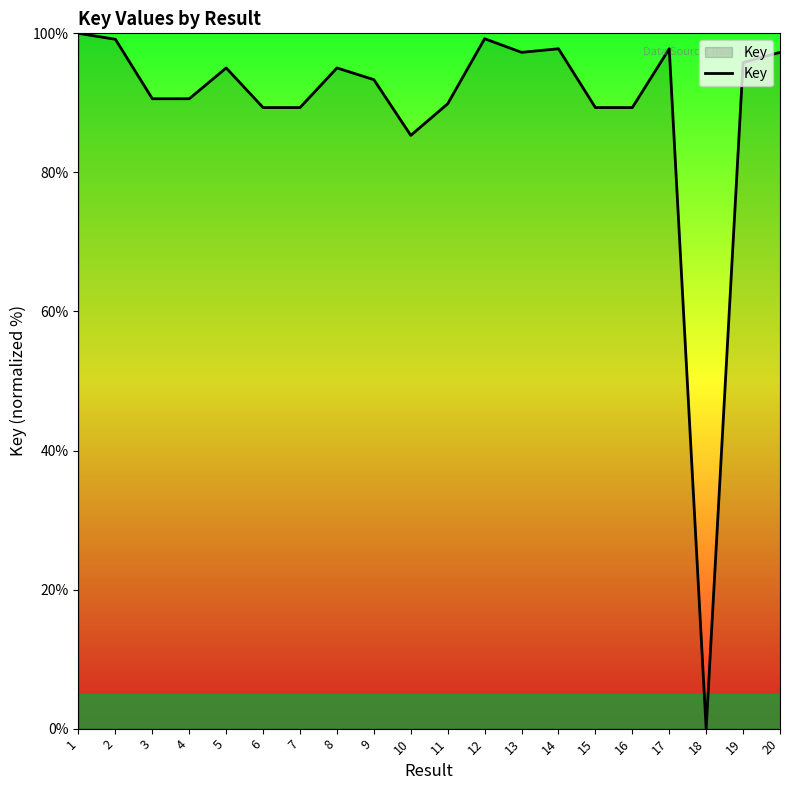

What is the greatest value displayed?

100.0